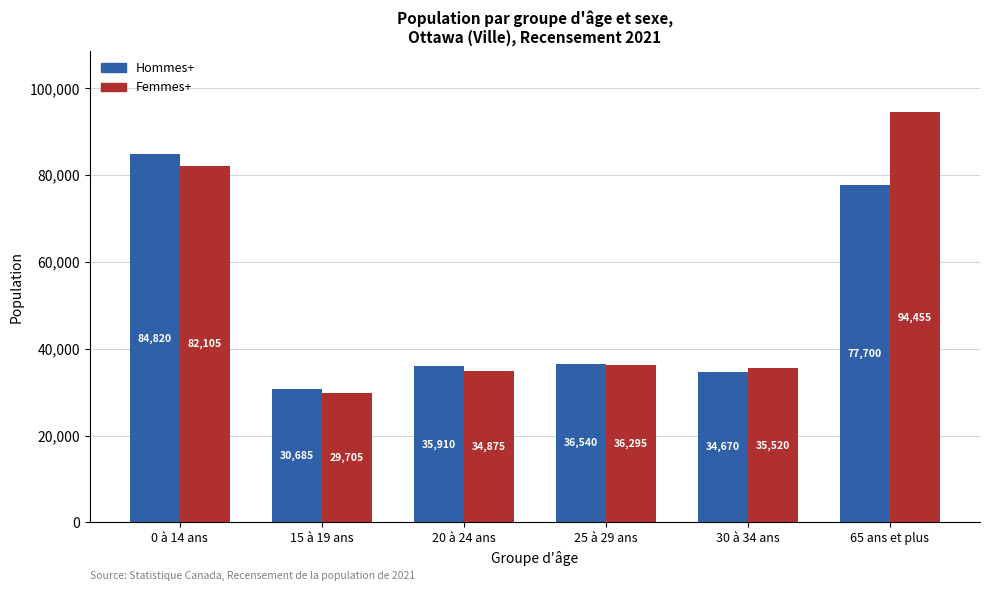

List the series in order of their peak value, lowest first.

Hommes+, Femmes+